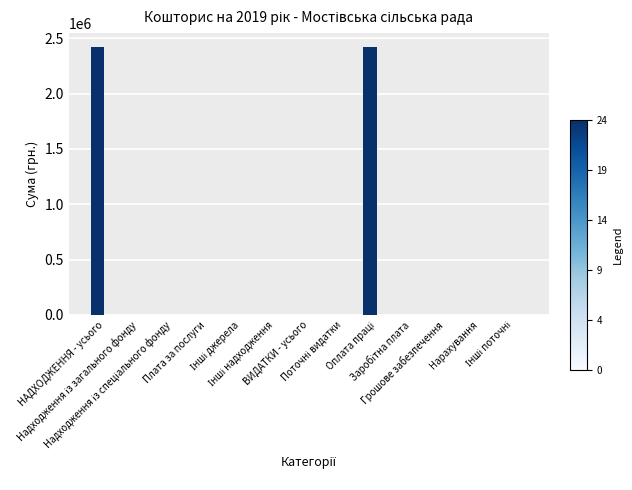

What is the greatest value displayed?

2424400